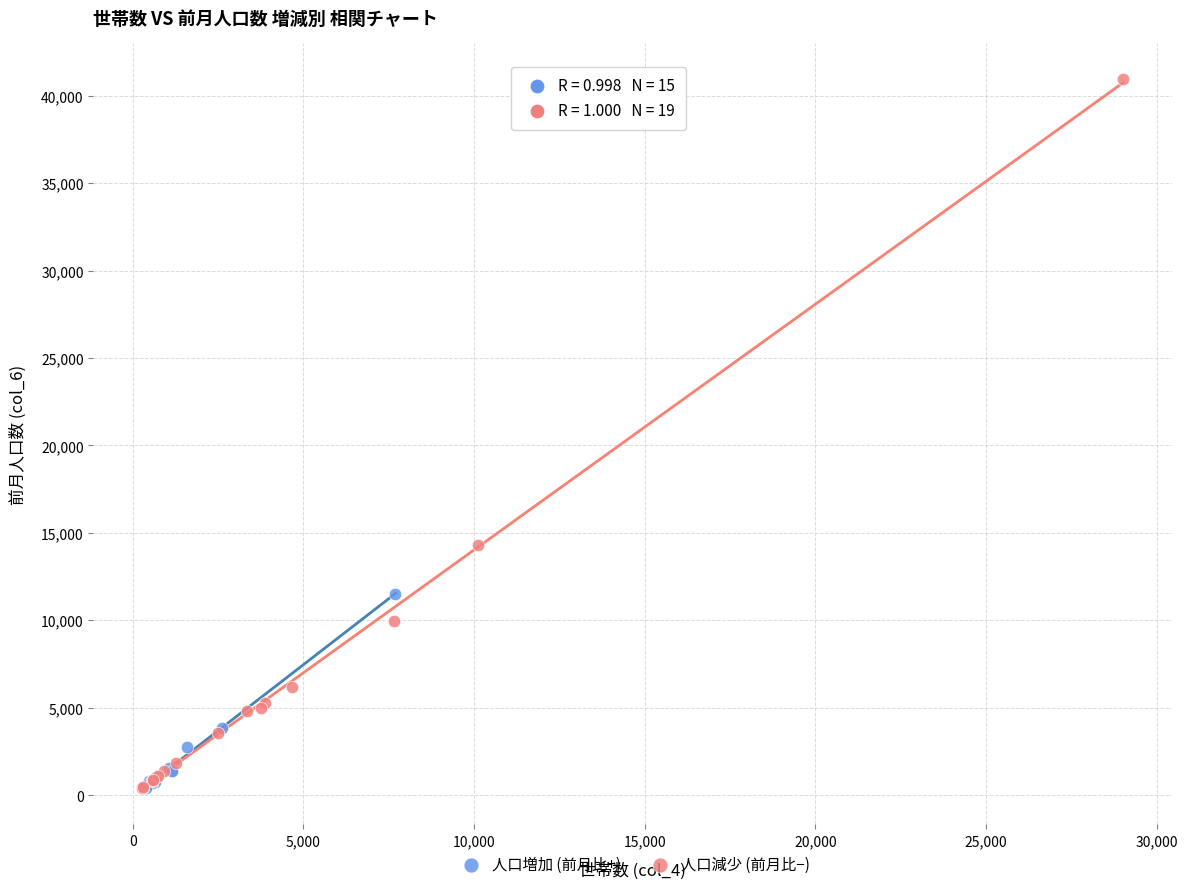

Which series has the widest spread of Y values?

人口減少 (前月比−)